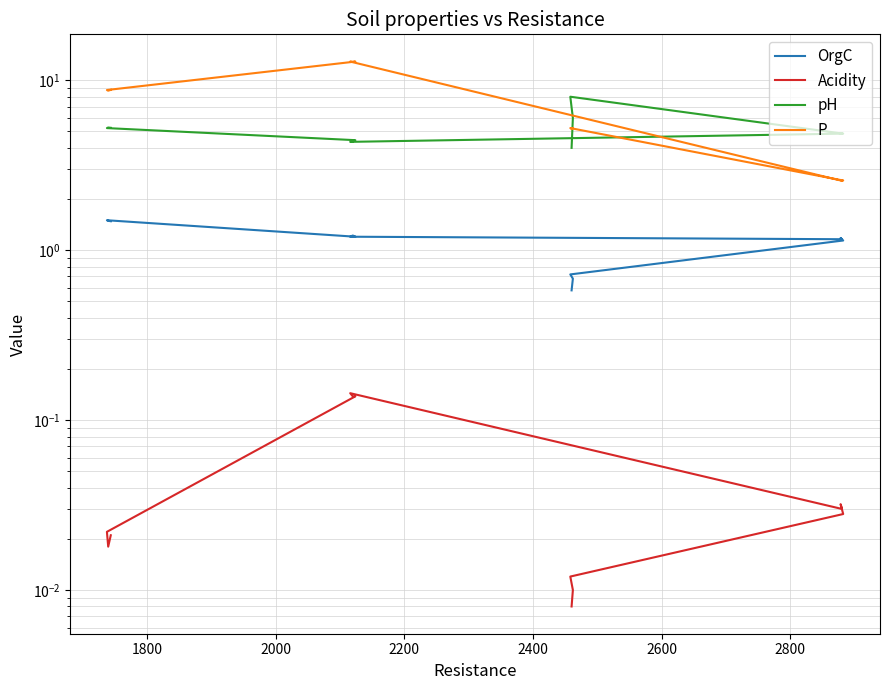

Is it true that Acidity equals 0.1 at 2400?

True